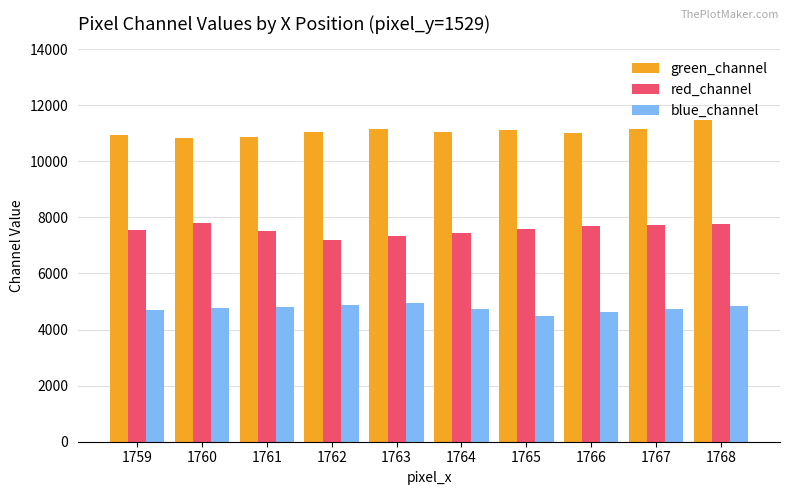

What is the difference between the highest and lowest values at 1761?

6075